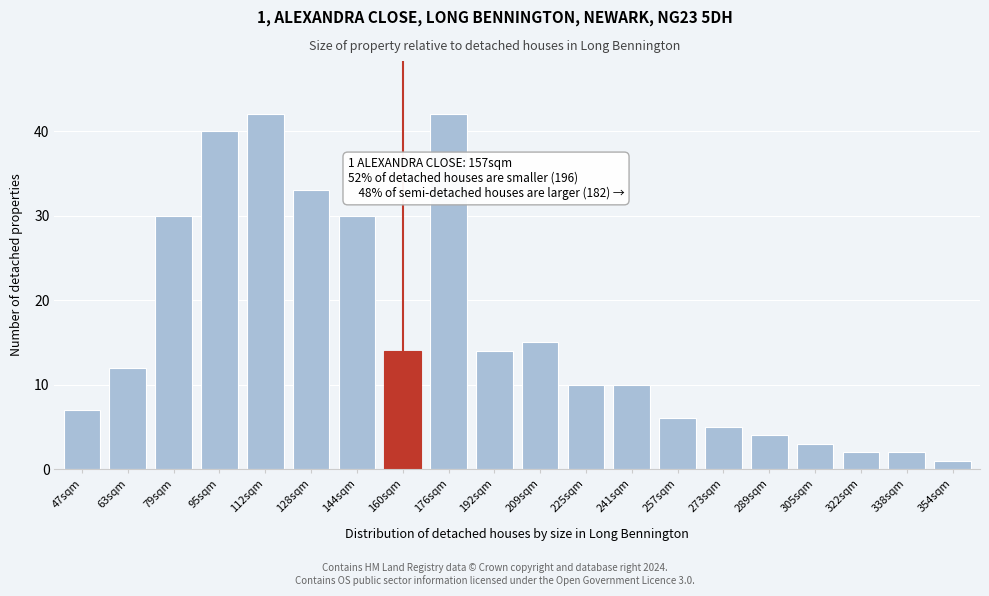

Reading left to right, what are all the values shown in this chart?

47sqm=7	63sqm=12	79sqm=30	95sqm=40	112sqm=42	128sqm=33	144sqm=30	160sqm=14	176sqm=42	192sqm=14	209sqm=15	225sqm=10	241sqm=10	257sqm=6	273sqm=5	289sqm=4	305sqm=3	322sqm=2	338sqm=2	354sqm=1